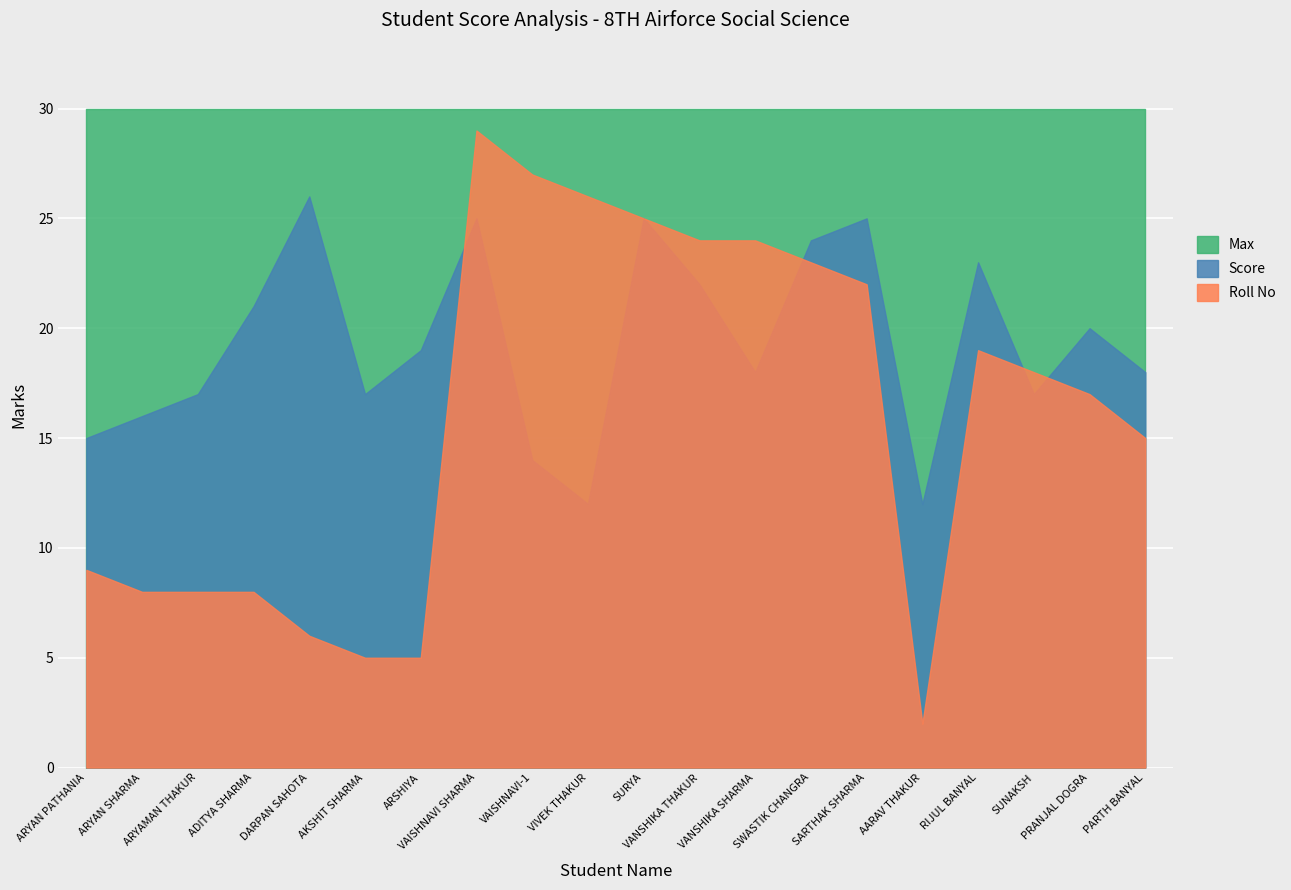

True or false: Score has a value of 25 at SURYA.

True